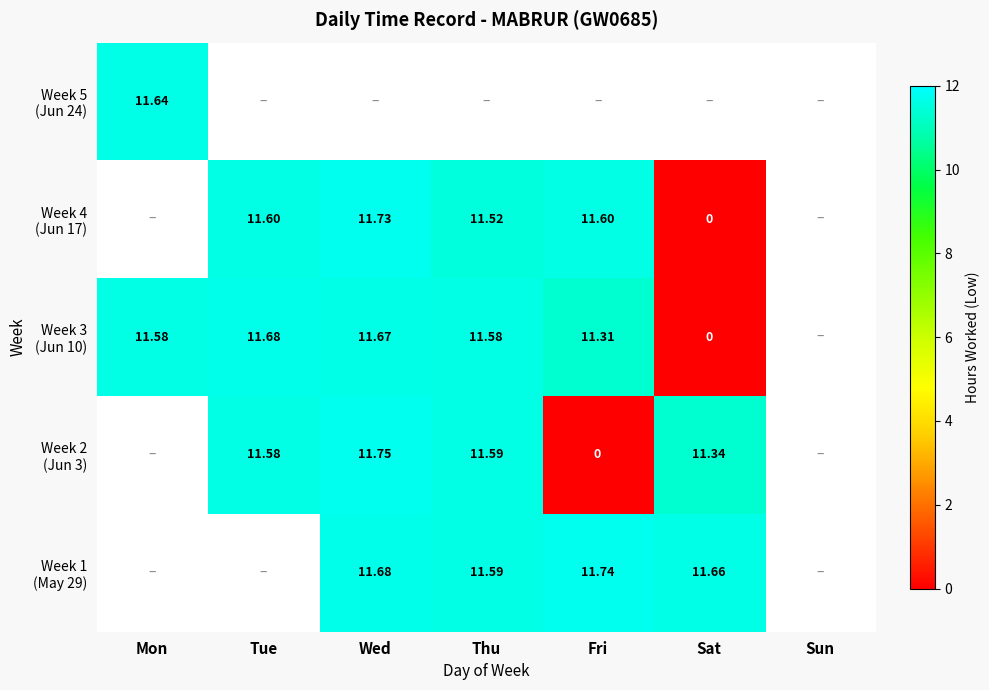

Which series has the widest spread of values?

Week 3 (Jun 10)